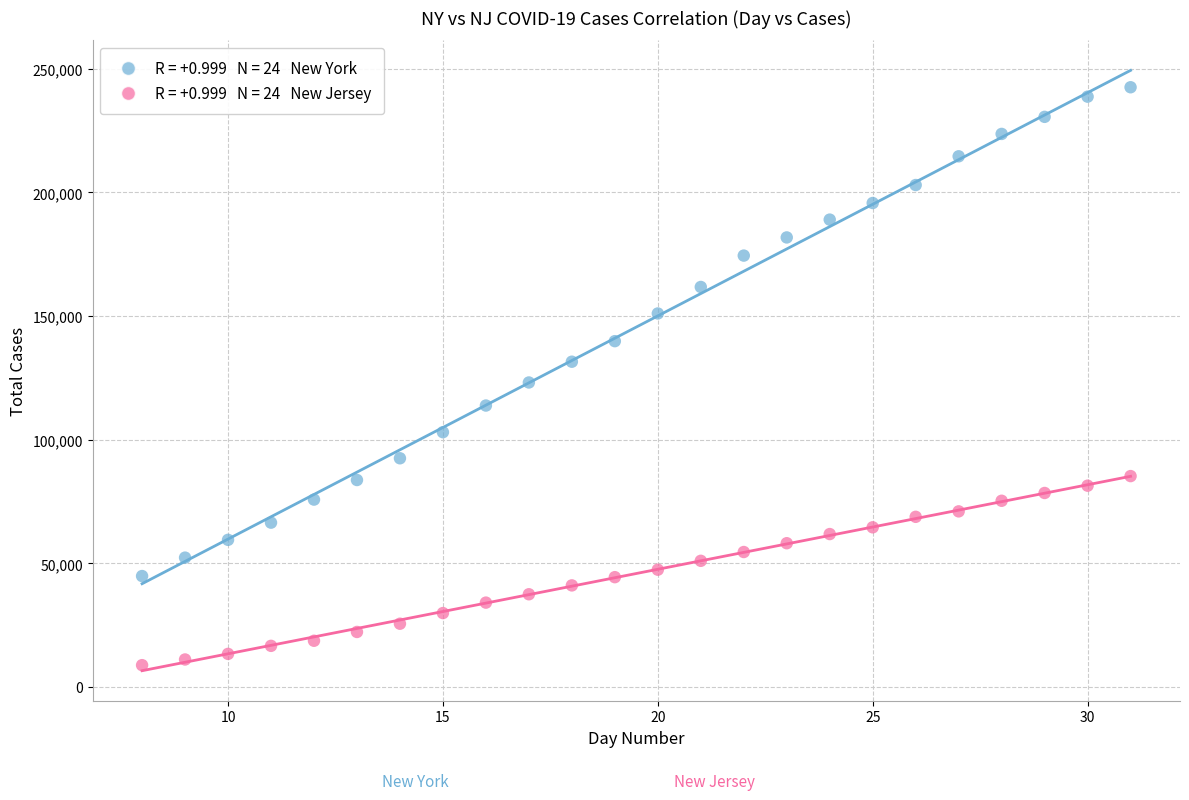

Across all data points, what is the range of Y values (max minus min)?

233745